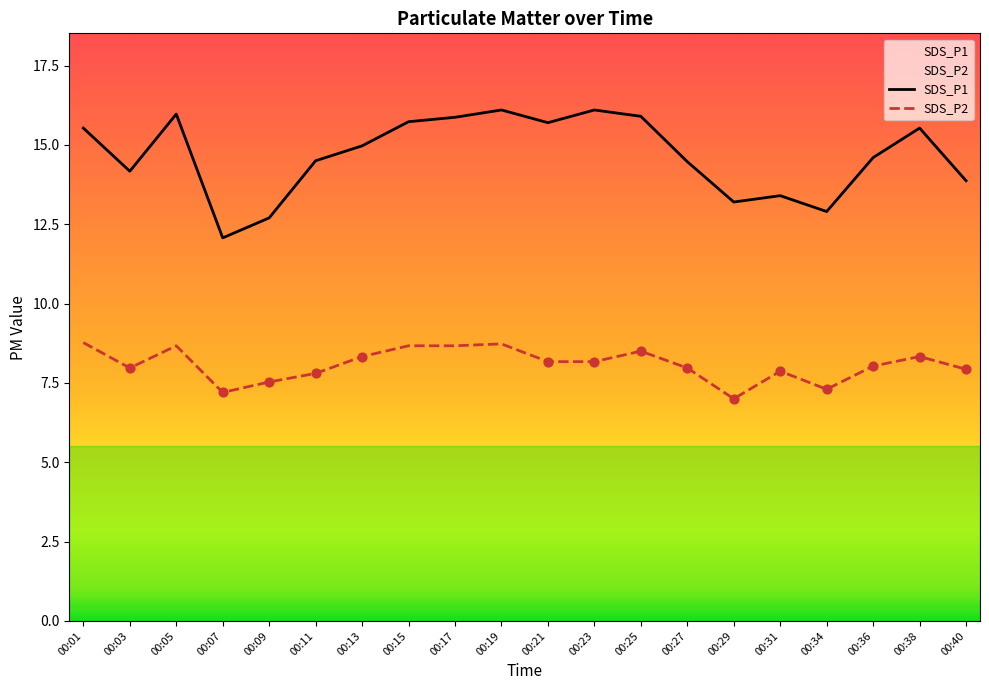

Which series has the largest total across all categories?

SDS_P1